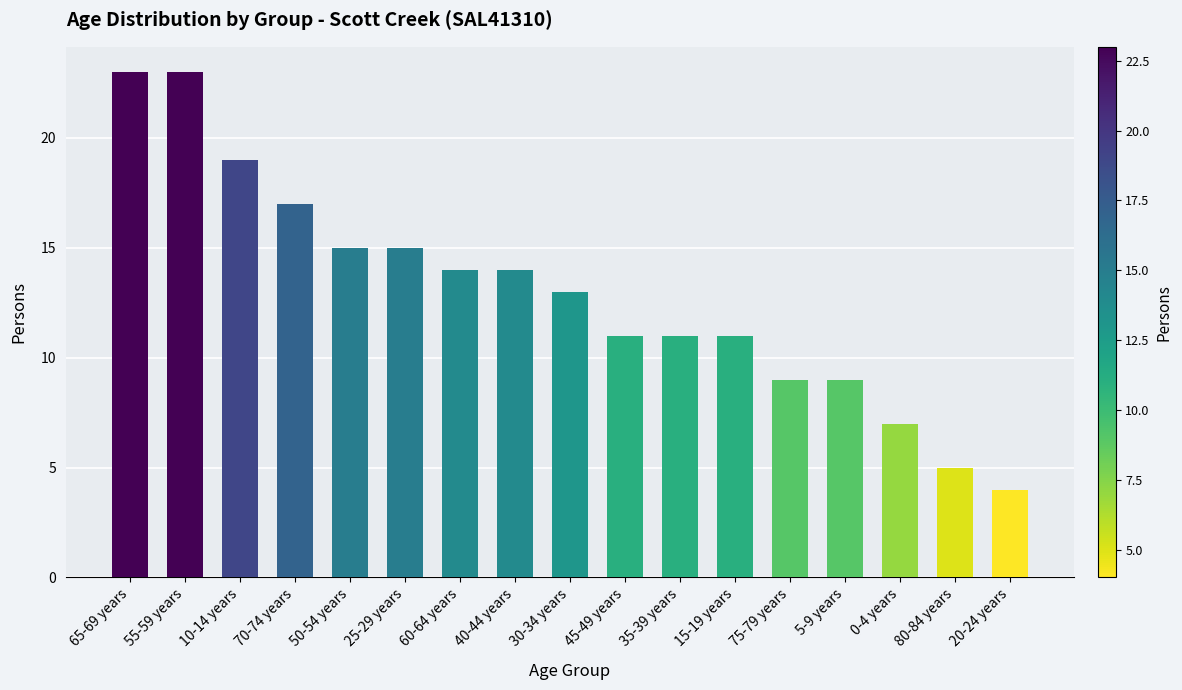

What is the sum of all values?

220